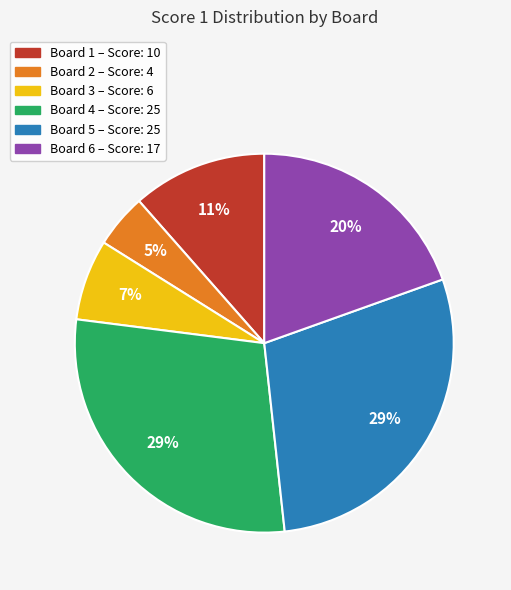

What is the smallest slice in the pie chart?

Board 2